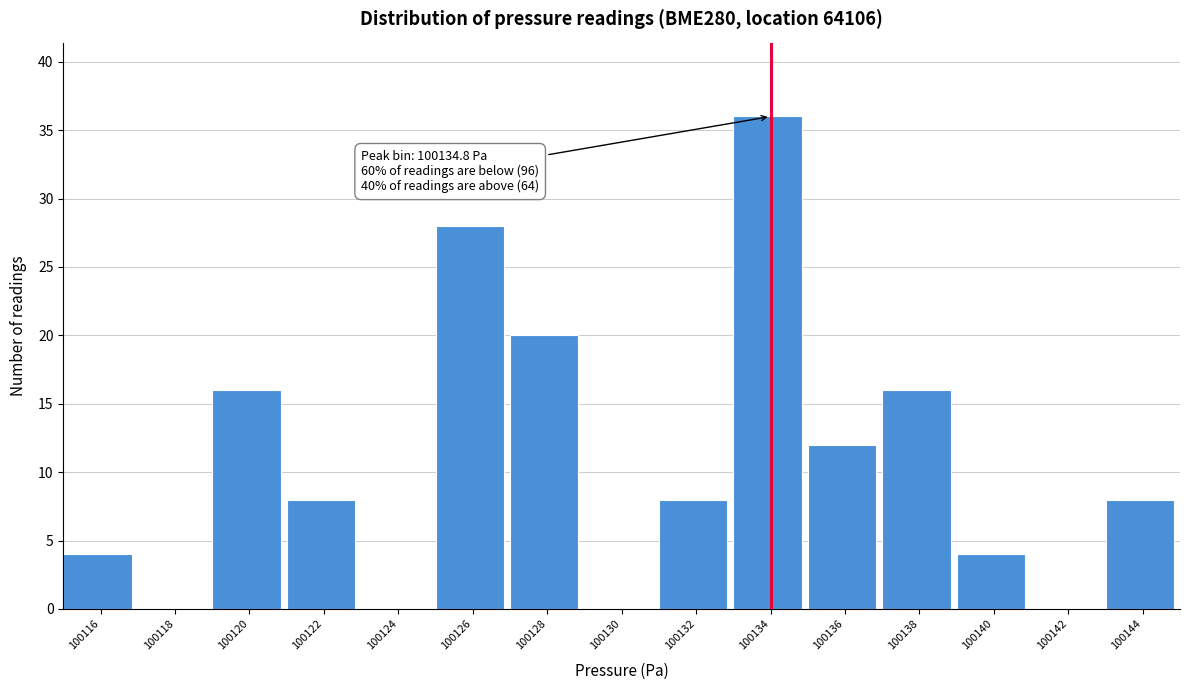

Reading left to right, list all the values displayed in this chart.

100116=4	100118=0	100120=16	100122=8	100124=0	100126=28	100128=20	100130=0	100132=8	100134=36	100136=12	100138=16	100140=4	100142=0	100144=8